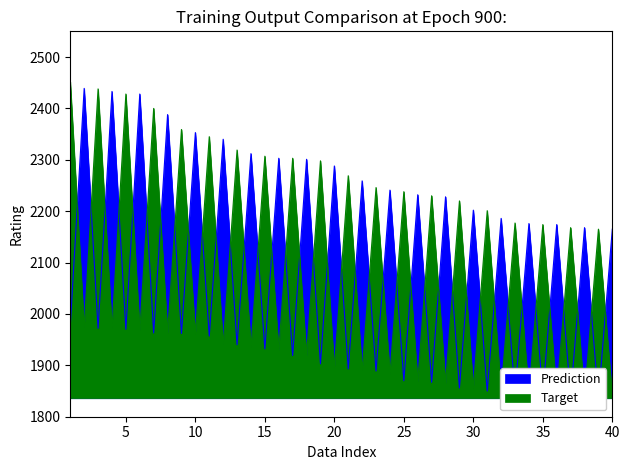

What is the sum of all Target values?

83769